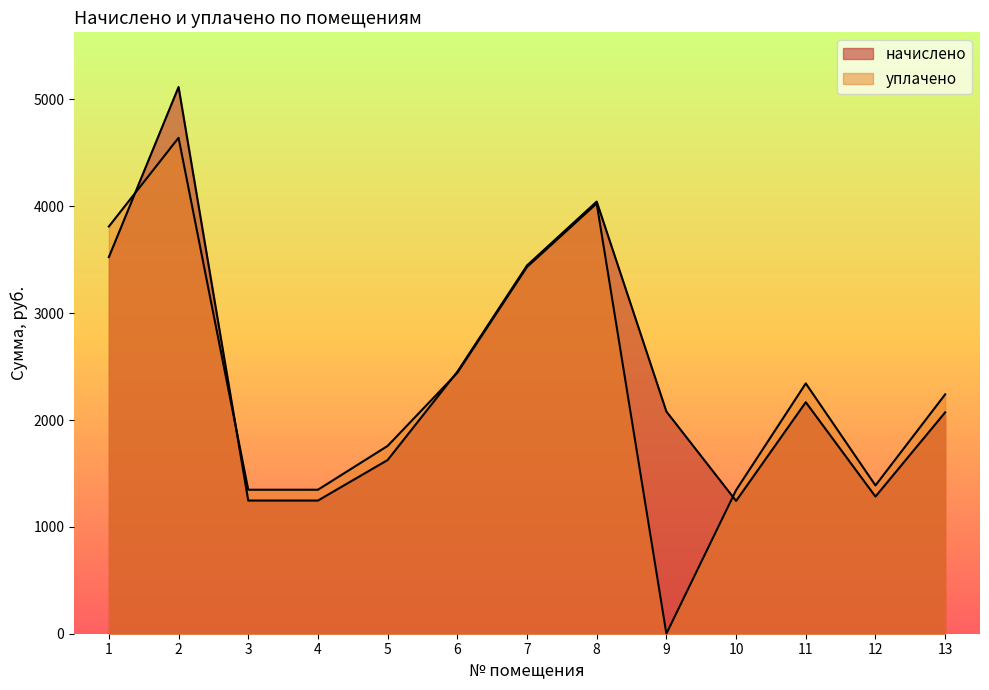

Is it true that начислено equals 1246.3 at 4?

True